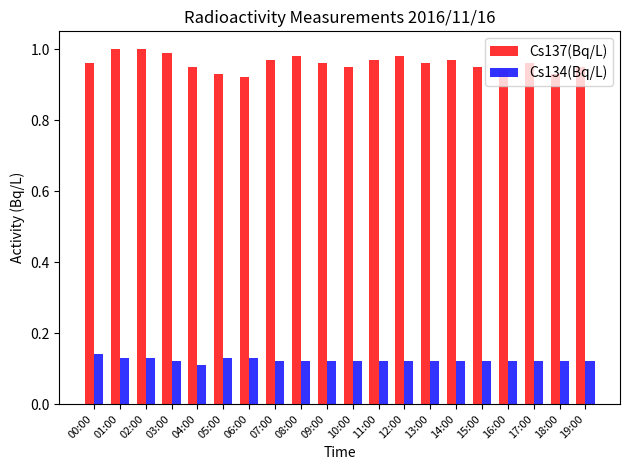

What position from the left is 02:00?

3